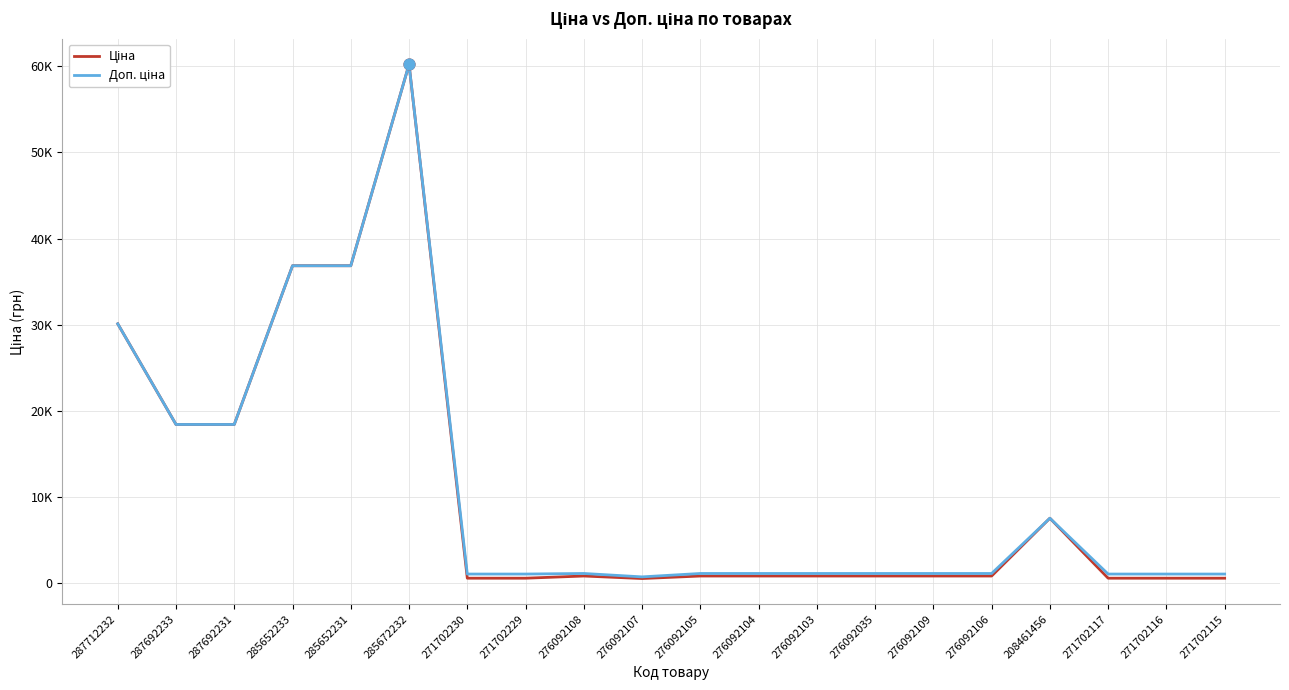

What is the total value across all series at 276092103?

1958.2